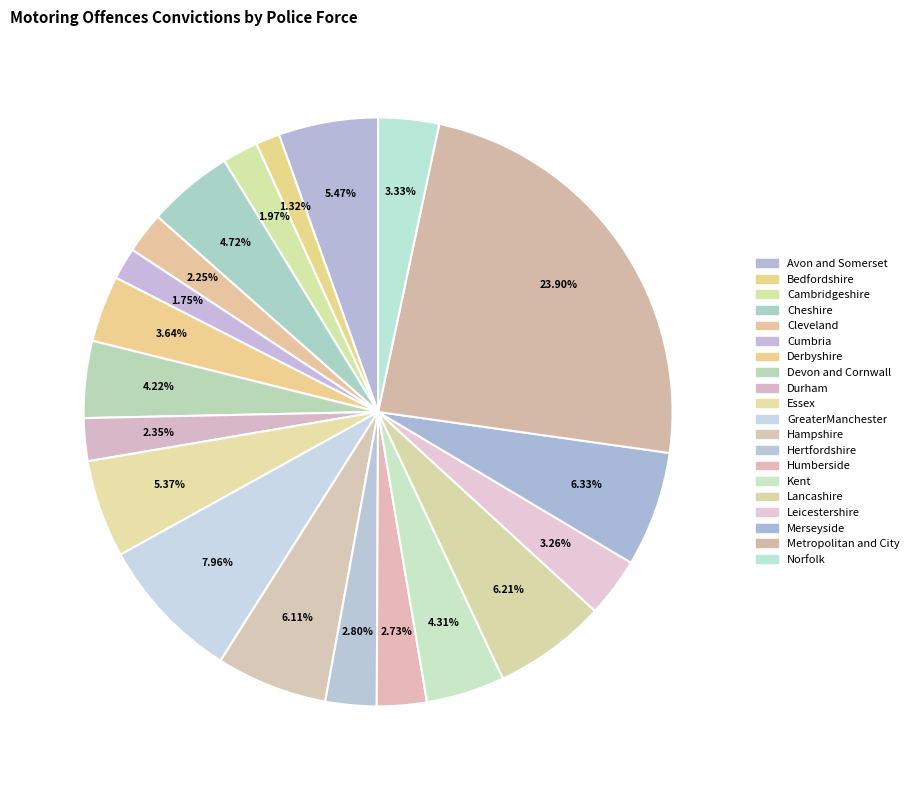

Does Humberside represent more than half of the total?

No